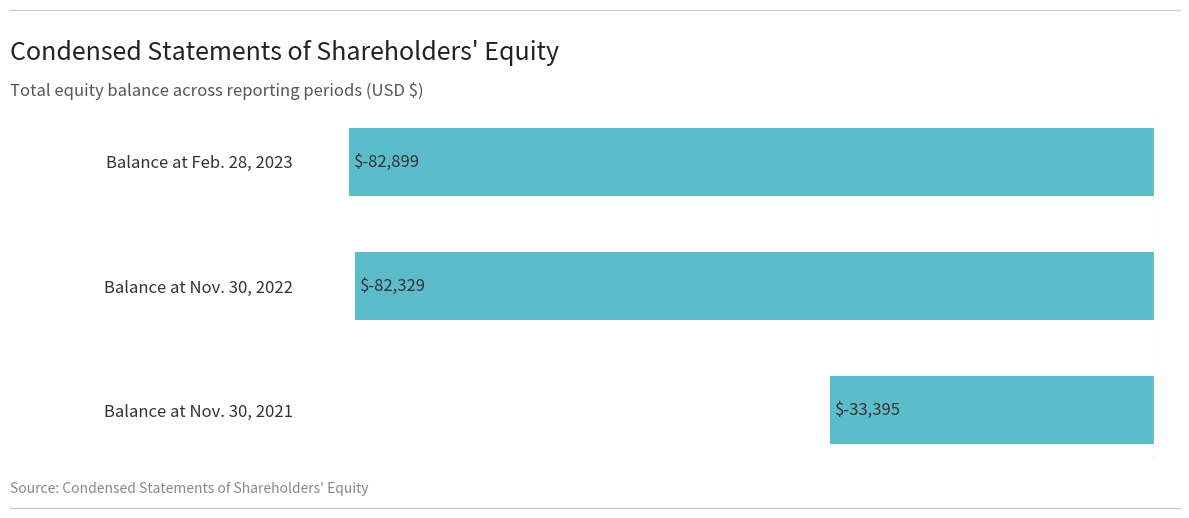

What is the approximate value at Balance at Feb. 28, 2023, to the nearest 10?

-82900